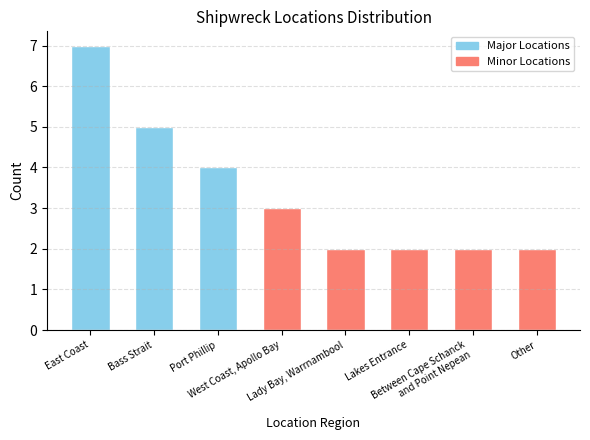

What is the value of the 6th bar from the left?

2